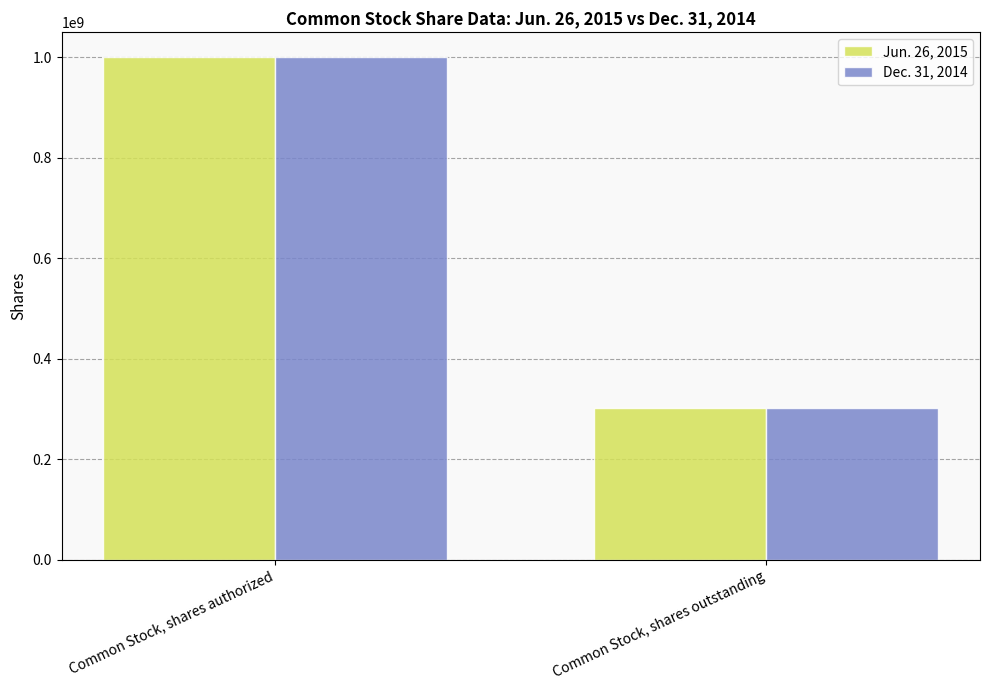

Count the Dec. 31, 2014 values in the range 302430000 to 1000000000.

2